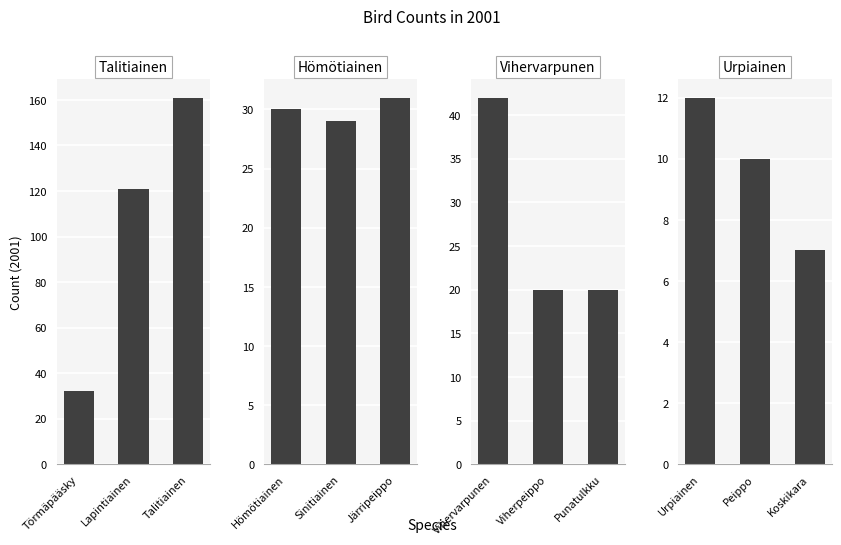

True or false: Talitiainen has a value of 218 at Lapintiainen.

False